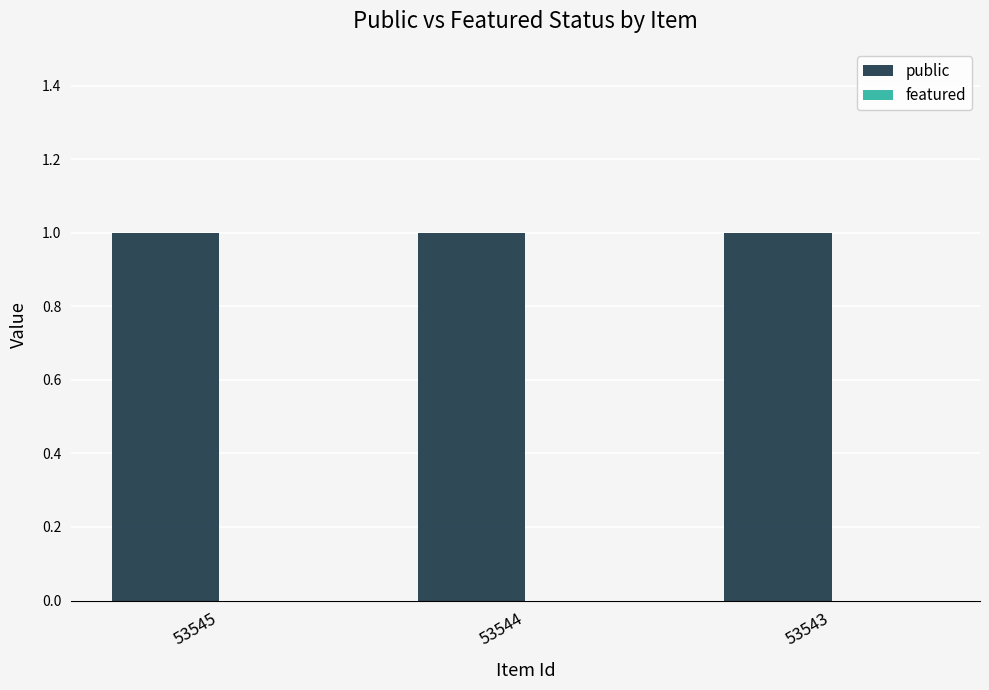

Reading left to right, transcribe all the data shown in this chart.

public: 53545=1	53544=1	53543=1
featured: 53545=0	53544=0	53543=0